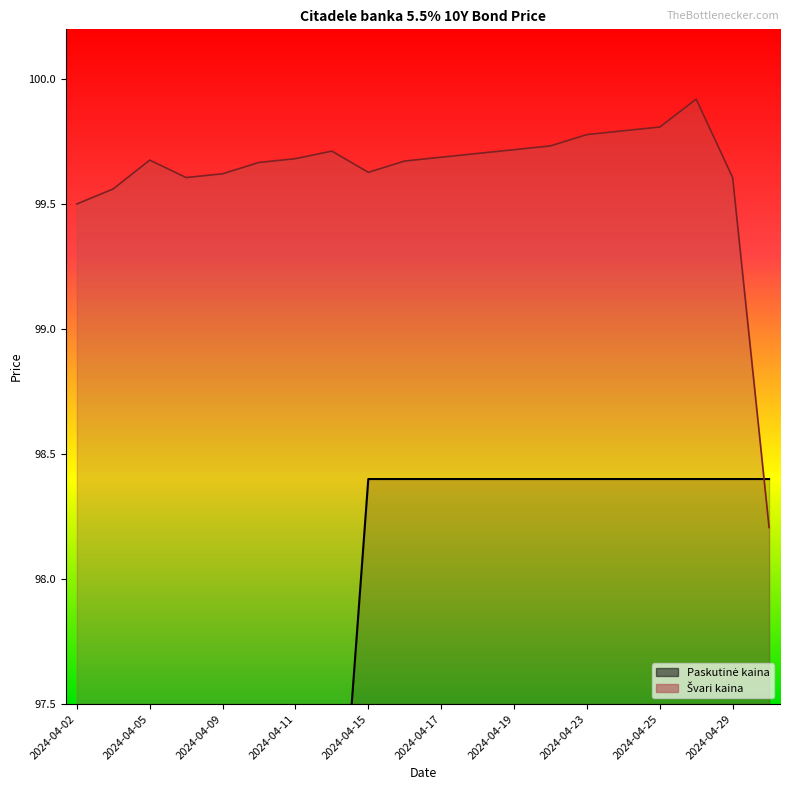

Rank the series by their average value, from lowest to highest.

Paskutinė kaina, Švari kaina